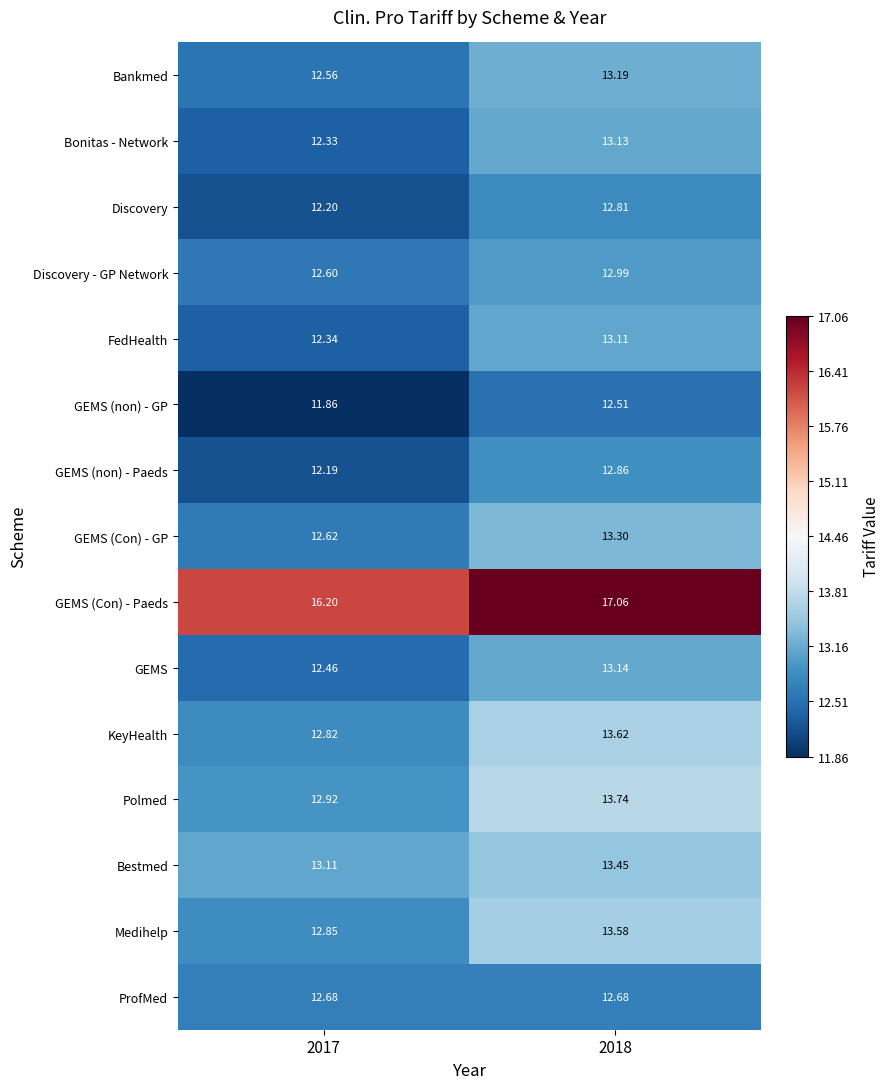

Rank the series by their maximum value, from highest to lowest.

GEMS (Con) - Paeds, Polmed, KeyHealth, Medihelp, Bestmed, GEMS (Con) - GP, Bankmed, GEMS, Bonitas - Network, FedHealth, Discovery - GP Network, GEMS (non) - Paeds, Discovery, ProfMed, GEMS (non) - GP